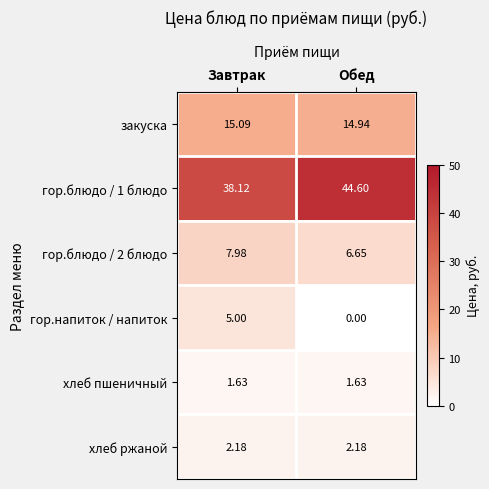

What is the greatest value displayed?

44.6